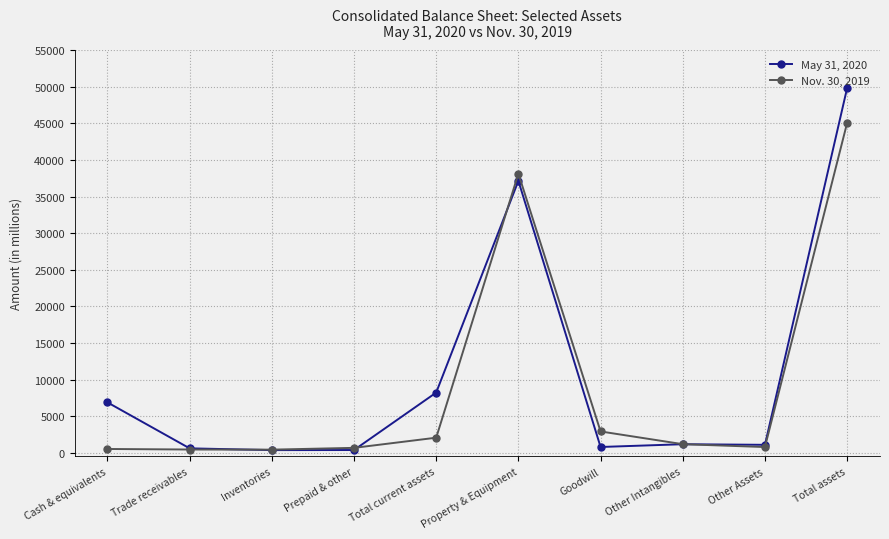

True or false: May 31, 2020 has more than 2 points higher than both neighbors.

False